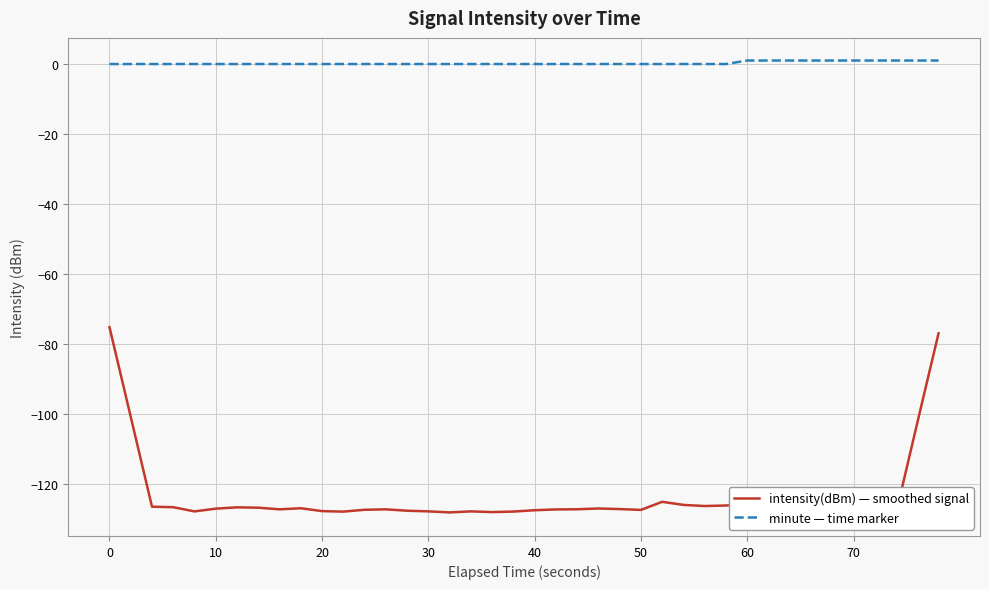

How many distinct data groups are displayed?

2